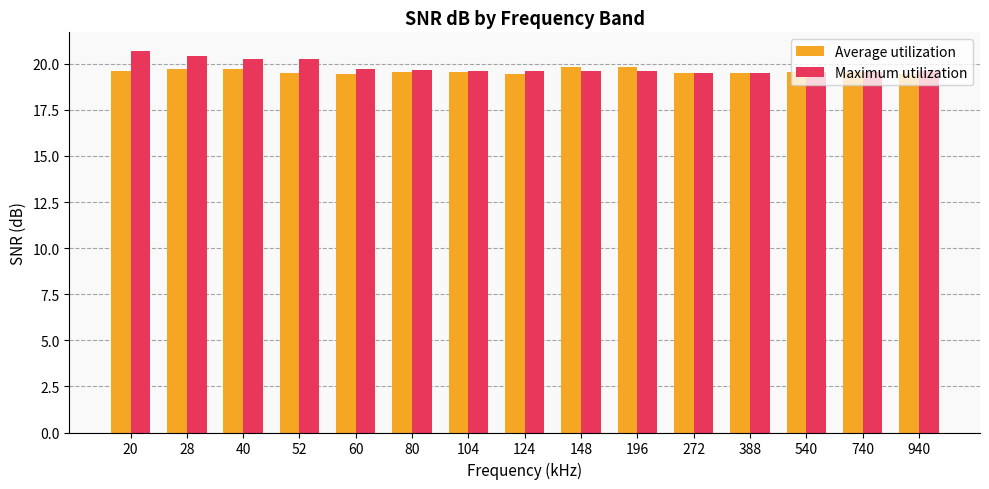

What is the total value across all series at 60?

39.2